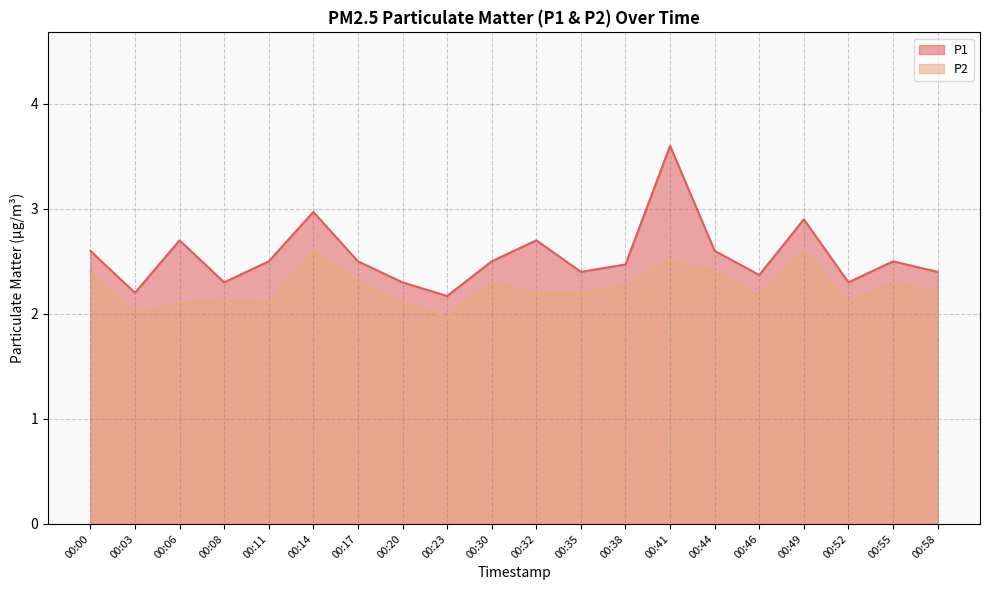

Which series has the largest total across all categories?

P1